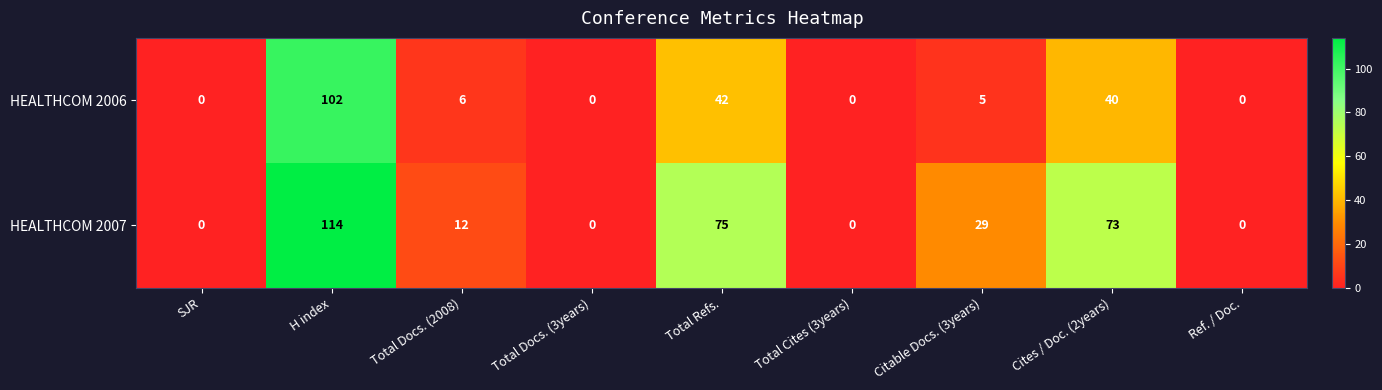

Reading left to right, list all the values displayed in this chart.

HEALTHCOM 2006: SJR=0	H index=102	Total Docs. (2008)=6	Total Docs. (3years)=0	Total Refs.=42	Total Cites (3years)=0	Citable Docs. (3years)=5	Cites / Doc. (2years)=40	Ref. / Doc.=0
HEALTHCOM 2007: SJR=0	H index=114	Total Docs. (2008)=12	Total Docs. (3years)=0	Total Refs.=75	Total Cites (3years)=0	Citable Docs. (3years)=29	Cites / Doc. (2years)=73	Ref. / Doc.=0